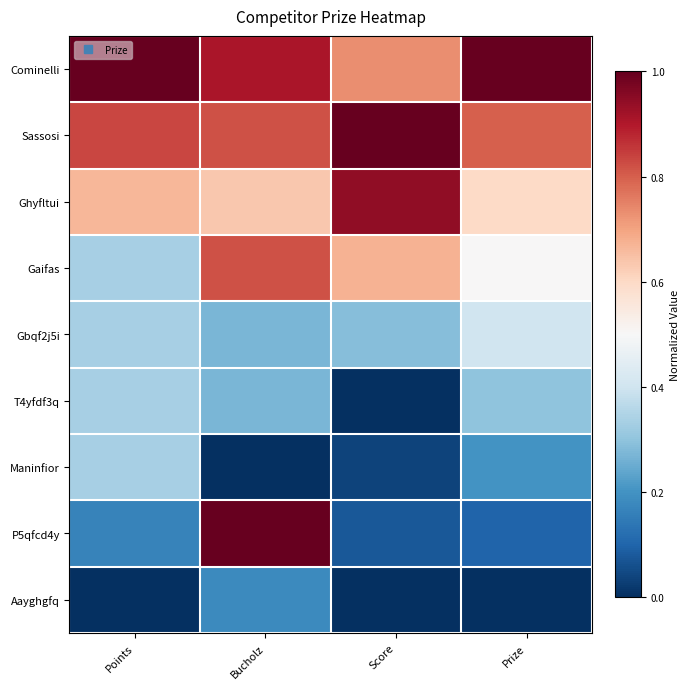

At which category does the chart reach its minimum across all series?

Score